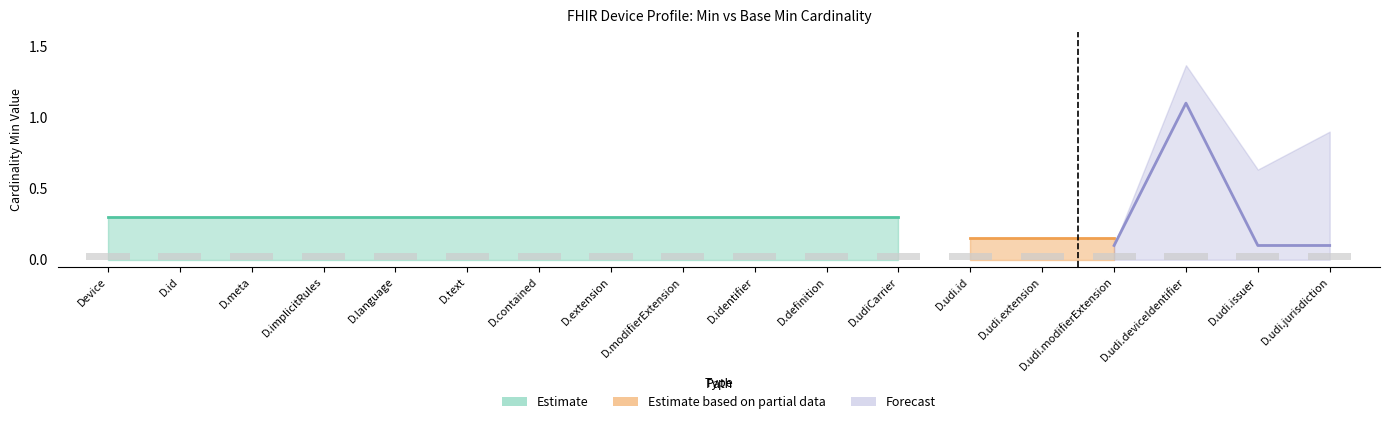

Is it true that Base Min equals 0 at Device.udiCarrier.id?

True